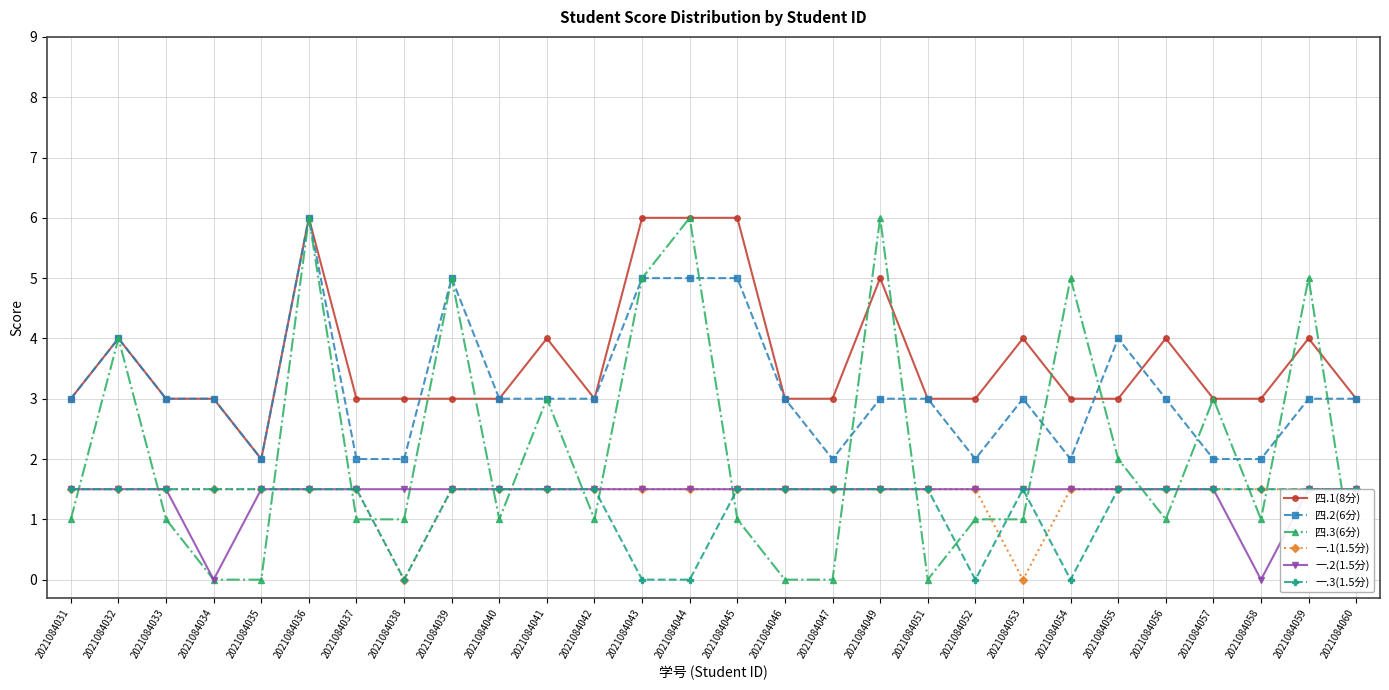

How many data points in 四.2(6分) are less than 3?

8